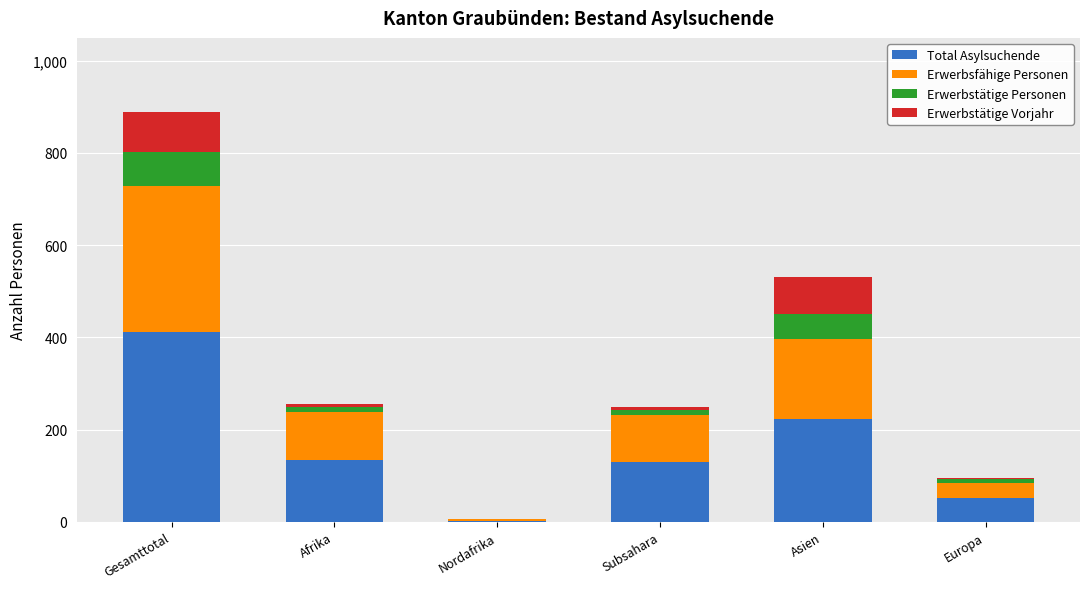

What is the maximum value for Total Asylsuchende?

412